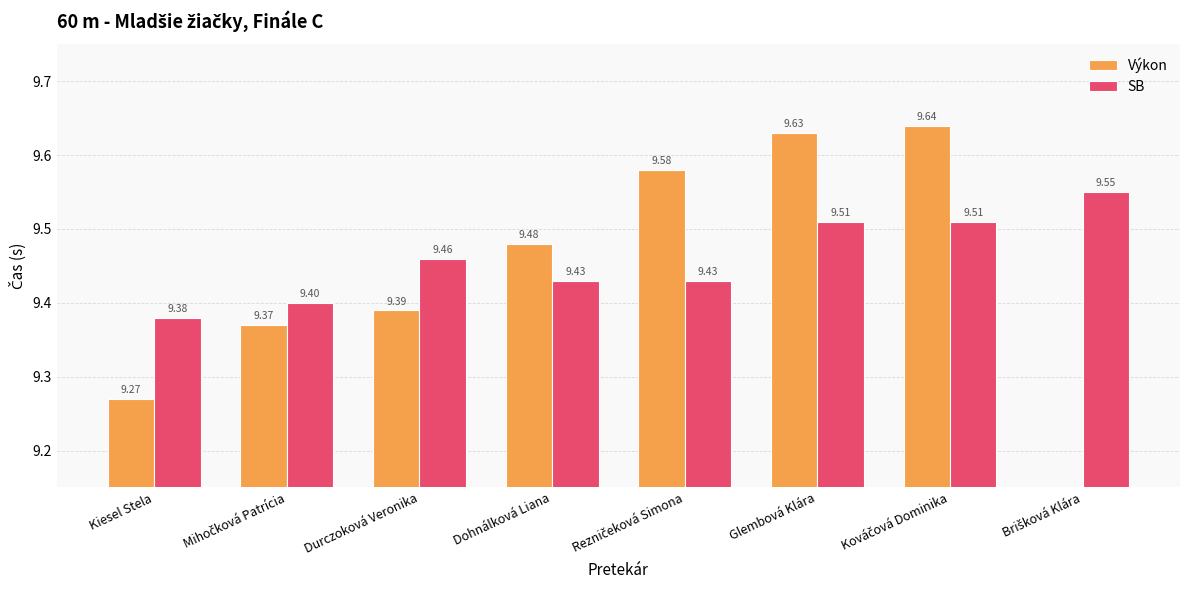

True or false: SB has a value of 9.4 at Rezničeková Simona.

True